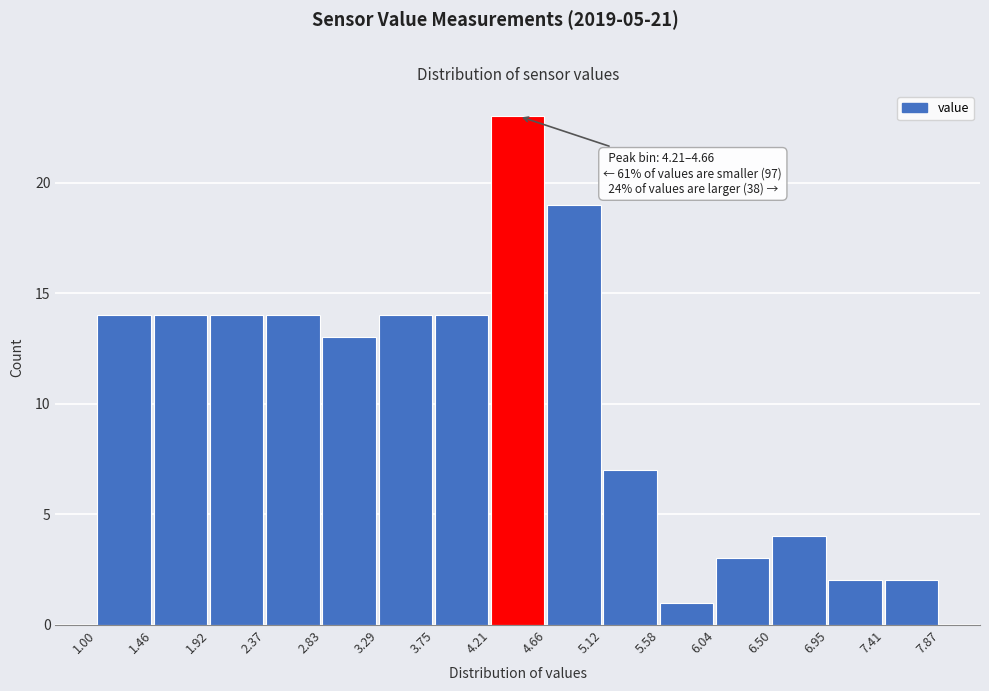

Which range on the x-axis has the tallest bar?

4.21 to 4.66